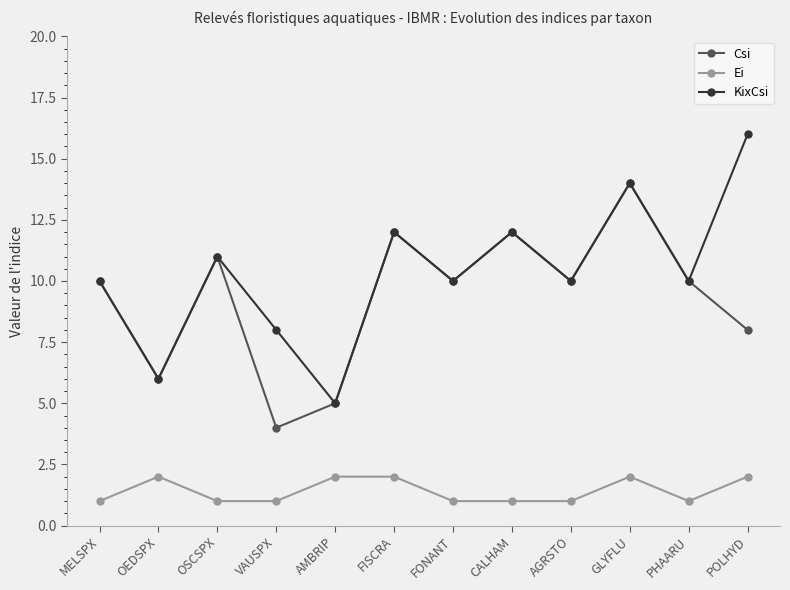

Reading left to right, what are all the values shown in this chart?

Csi: 10	6	11	4	5	12	10	12	10	14	10	8
Ei: 1	2	1	1	2	2	1	1	1	2	1	2
KixCsi: 10	6	11	8	5	12	10	12	10	14	10	16